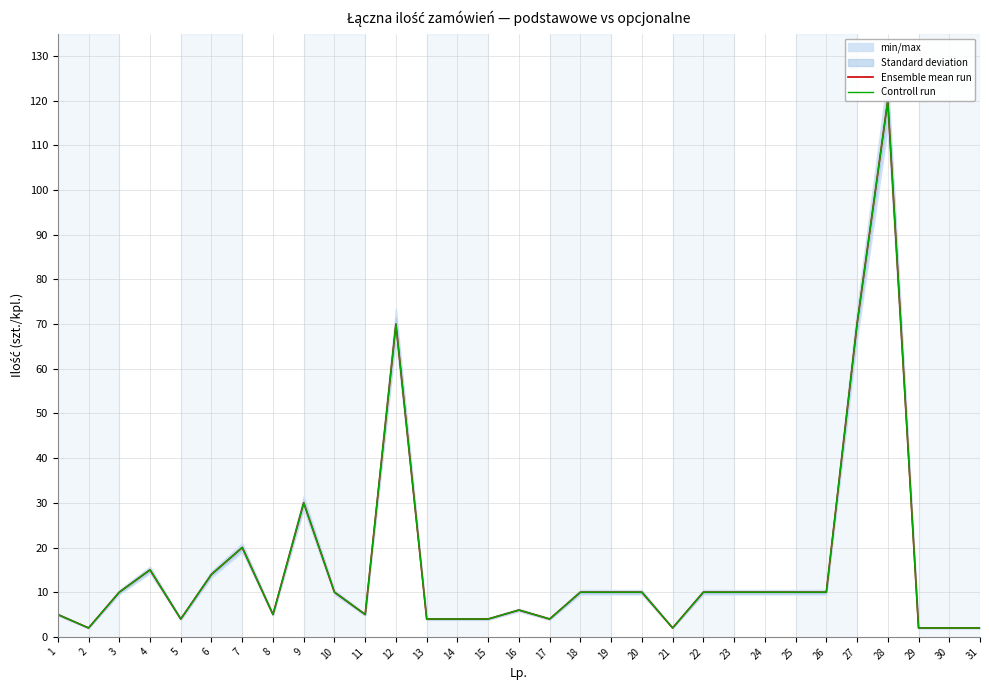

True or false: Controll run has a value of 5 at 1.

True